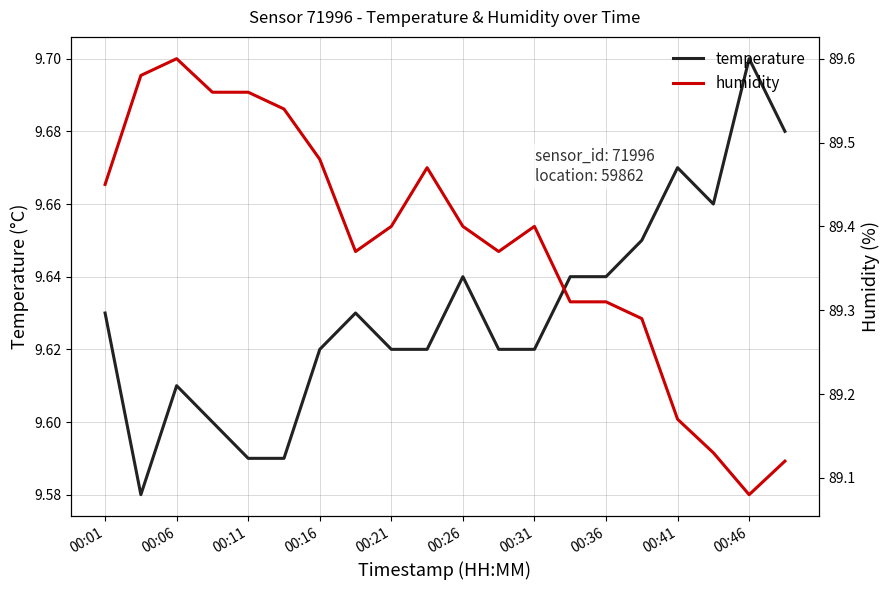

Reading left to right, what are all the values shown in this chart?

temperature: 9.6	9.6	9.6	9.6	9.6	9.6	9.6	9.6	9.6	9.6	9.6	9.6	9.6	9.6	9.6	9.7	9.7	9.7	9.7	9.7
humidity: 89.5	89.6	89.6	89.6	89.6	89.5	89.5	89.4	89.4	89.5	89.4	89.4	89.4	89.3	89.3	89.3	89.2	89.1	89.1	89.1